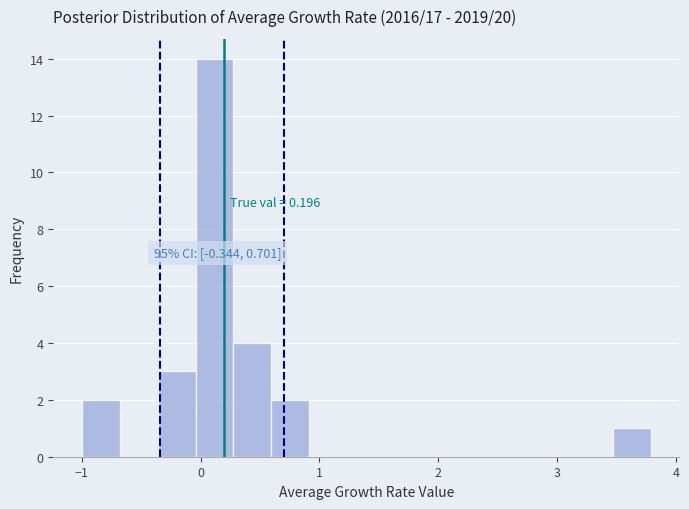

Around what value on the x-axis is the tallest bar? Give the approximate position of its centre, as read against the axis.

0.1